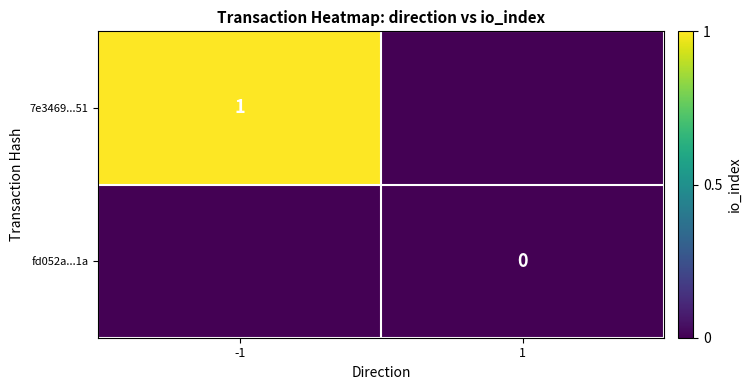

How many data points does each series have?

2